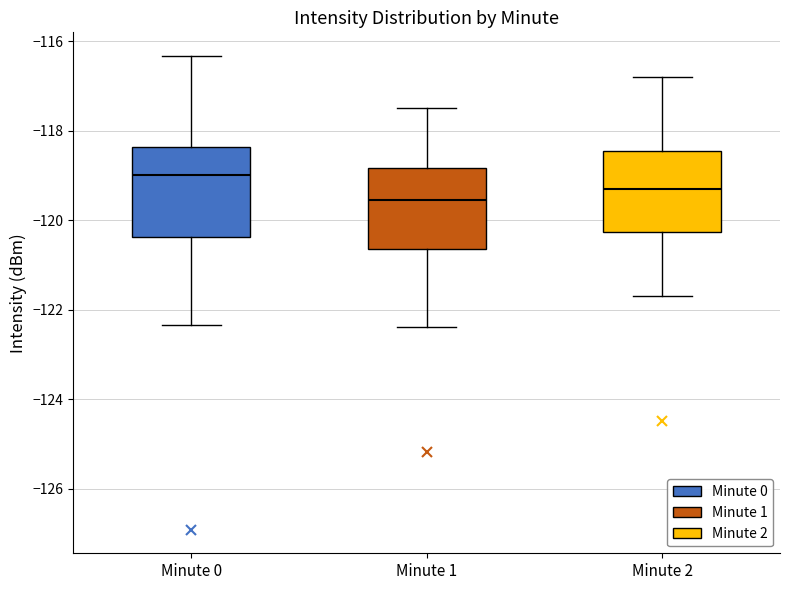

Which box has the lowest median line?

Minute 1